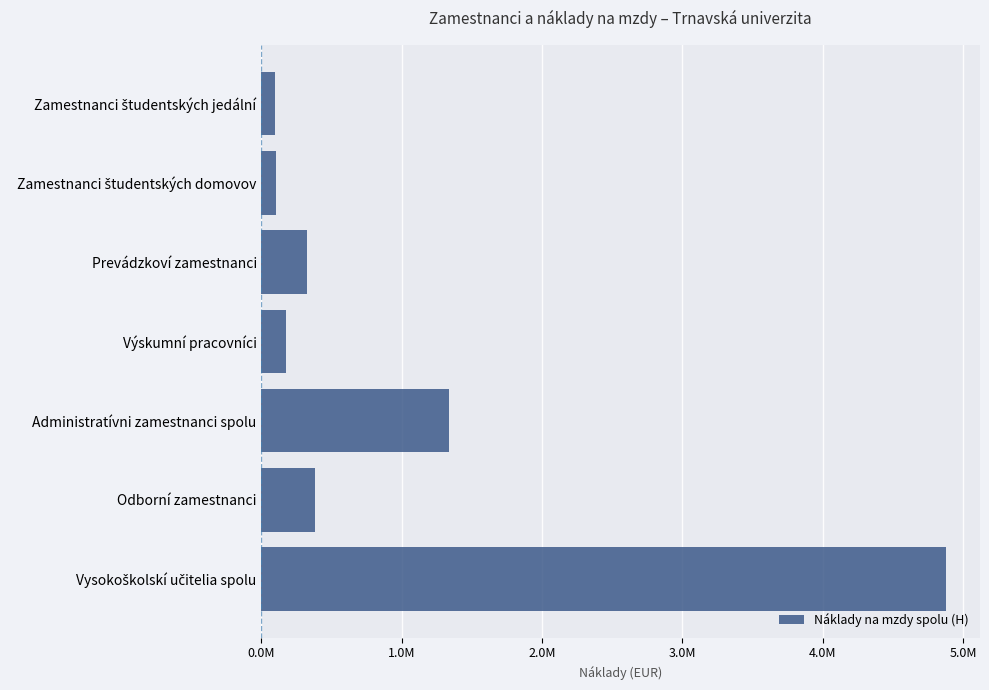

At which label is the value closest to 2485914?

Administratívni zamestnanci spolu